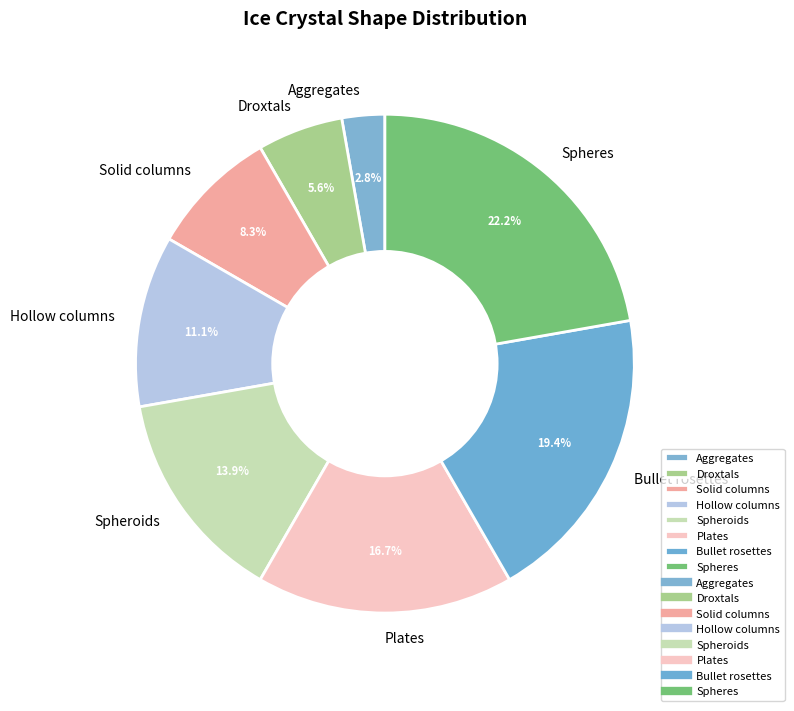

To the nearest percent, what is the average slice percentage?

12%